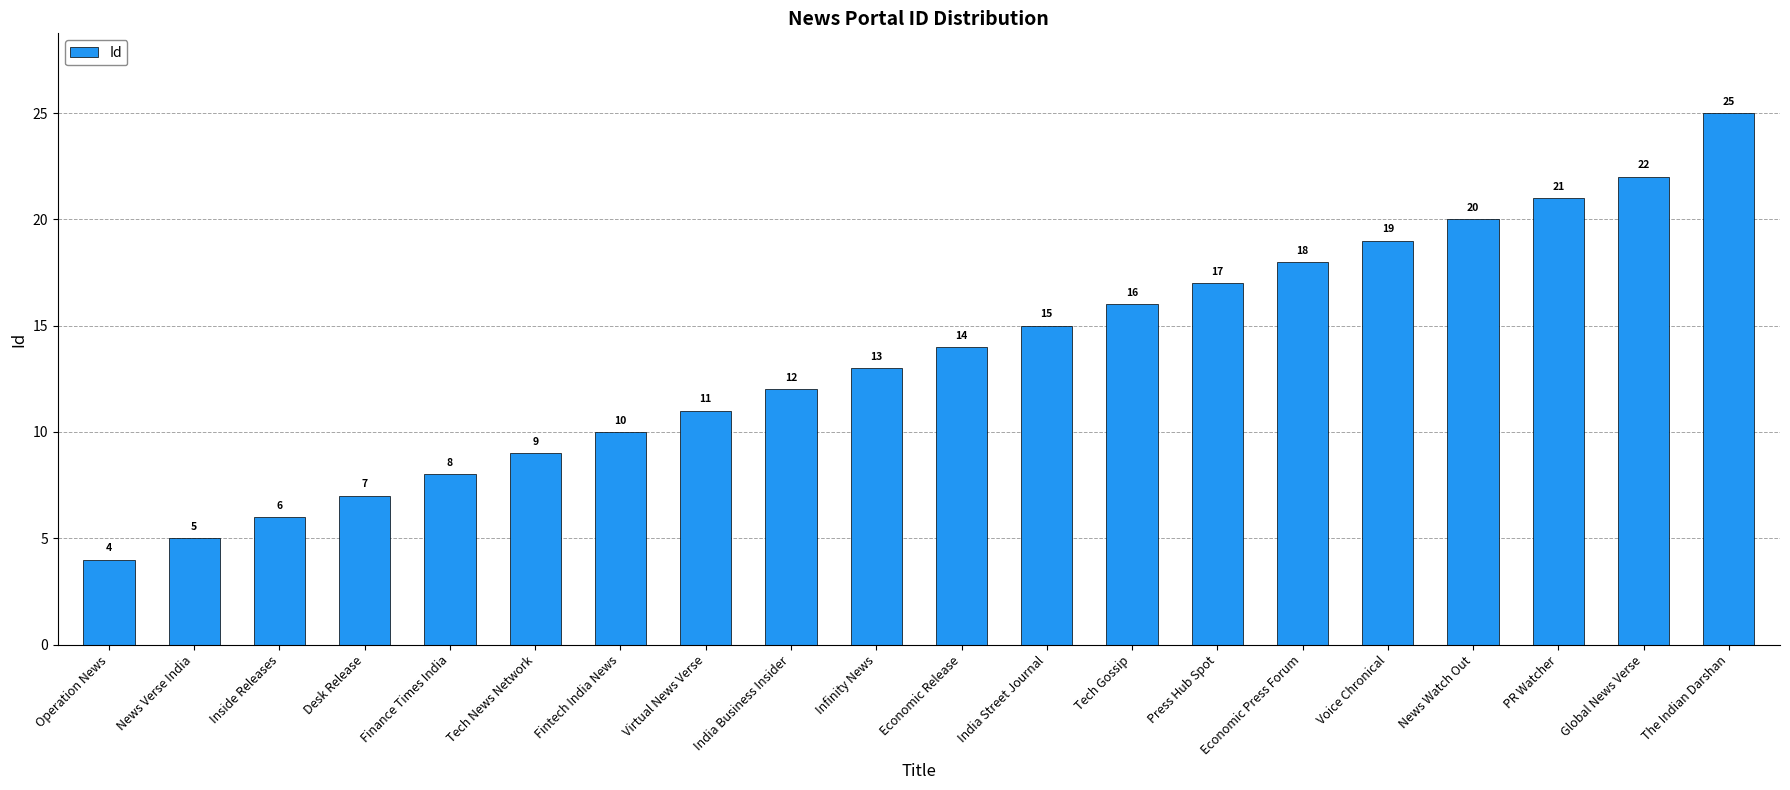

True or false: the data shows 6 at Global News Verse.

False